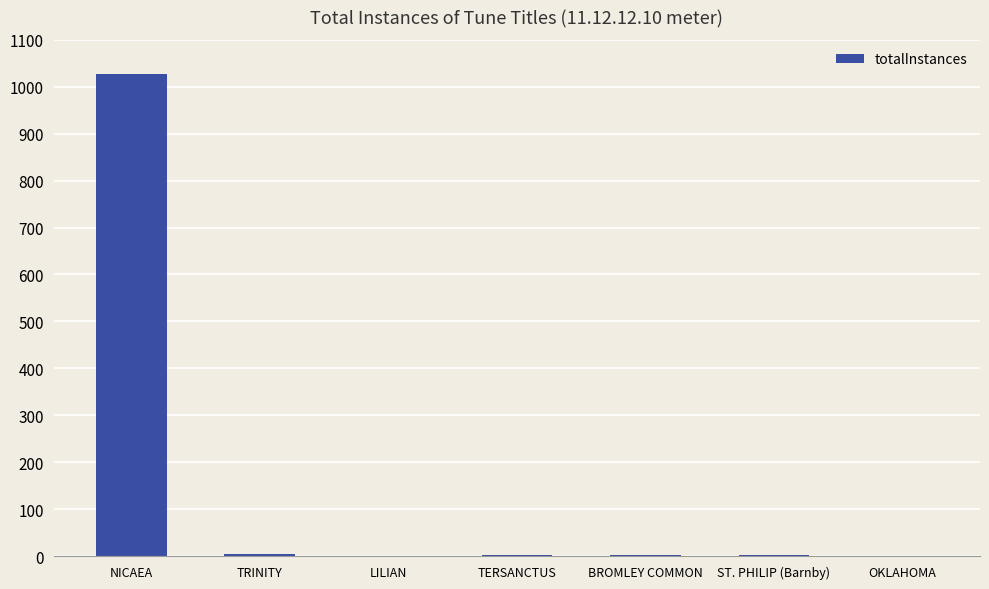

Where does the data first go above 3?

NICAEA